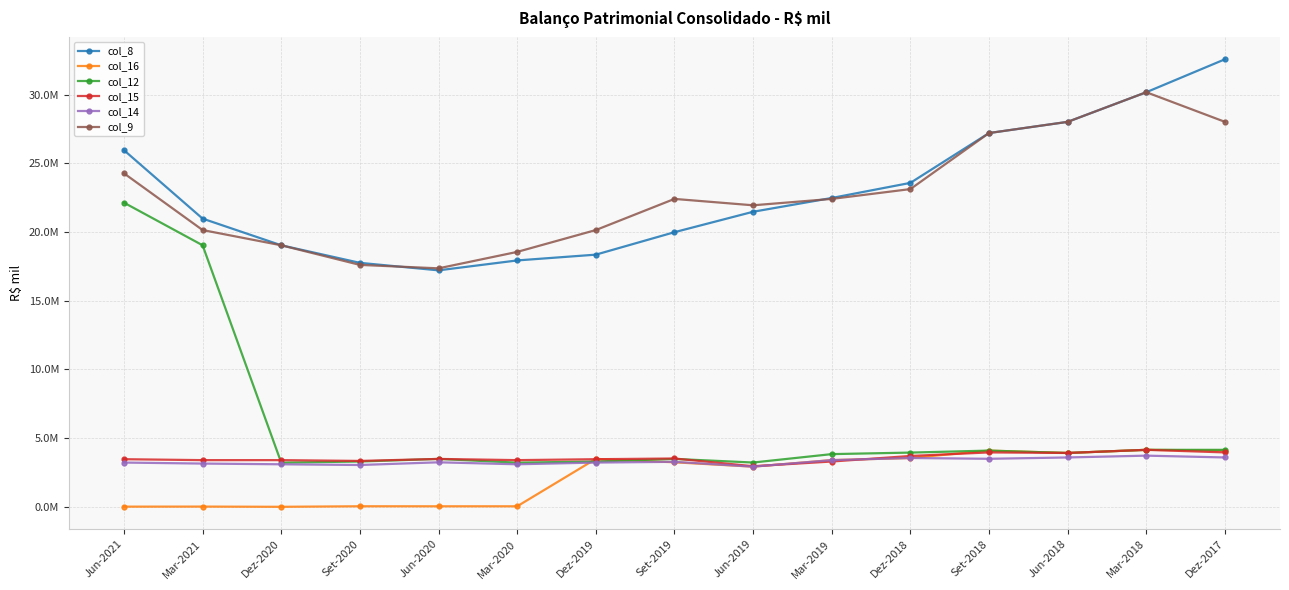

The value of col_12 at Dez-2019 is 1646666.9. True or false?

False